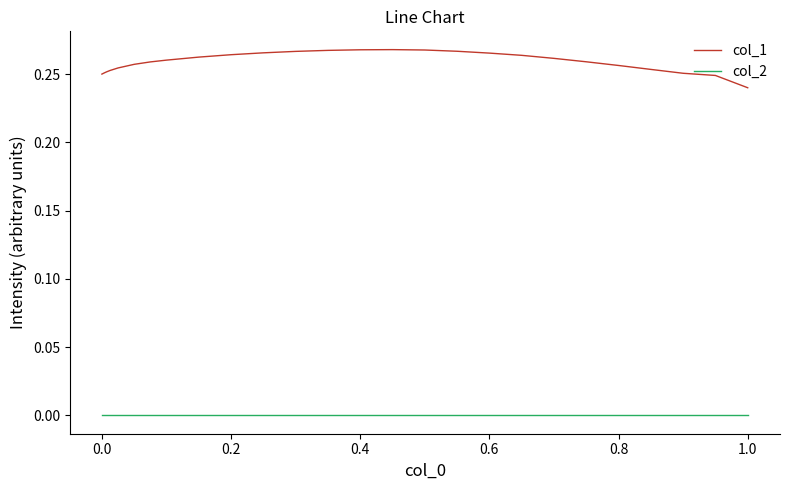

Which series has the widest spread of values?

col_1